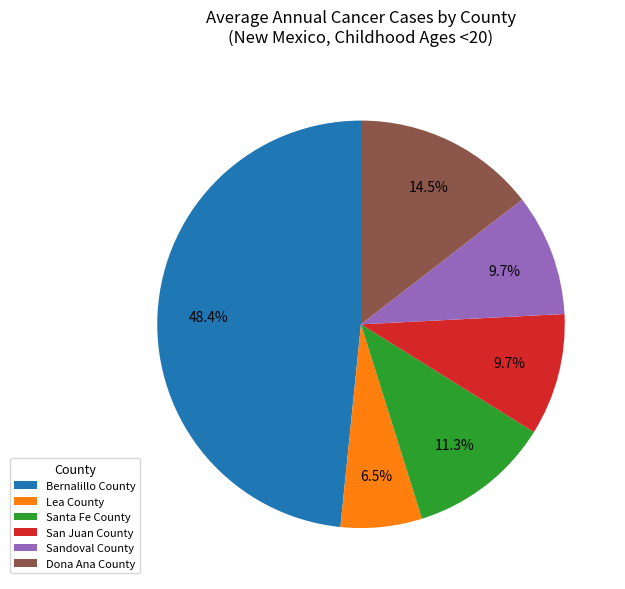

Do Bernalillo County and Sandoval County together represent more than half of the pie?

Yes